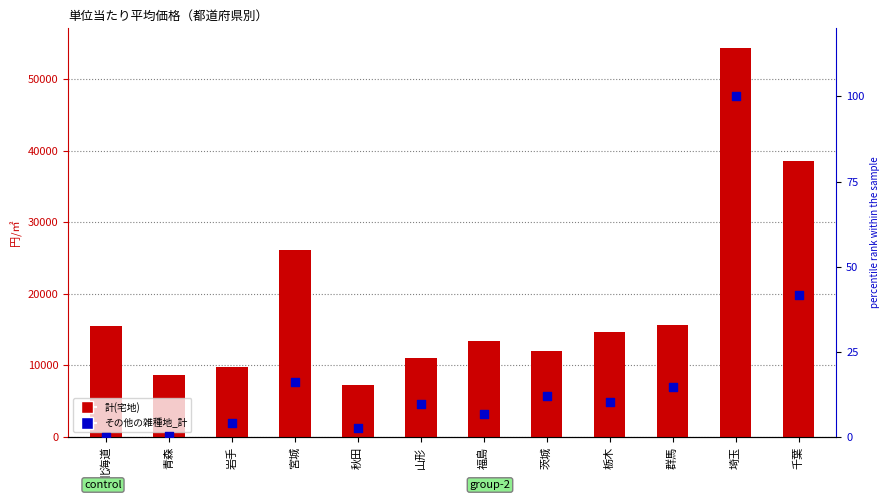

Which series has the widest spread of Y values?

計(宅地)